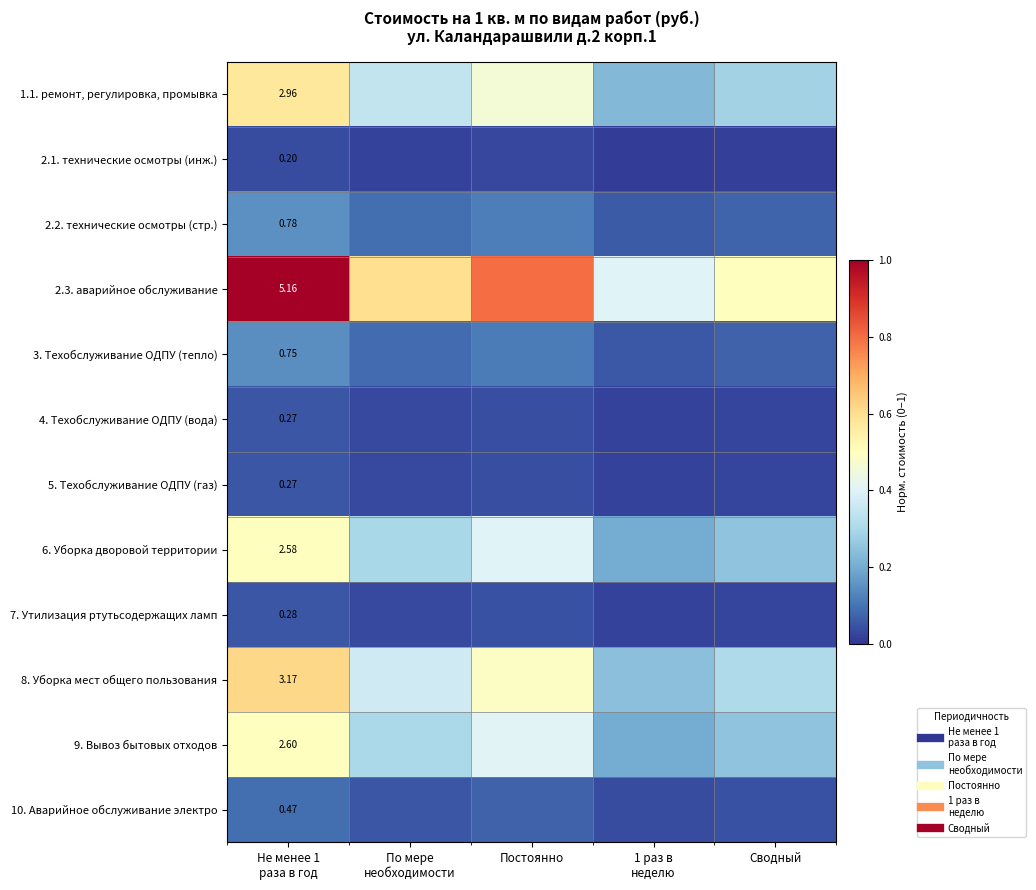

The 10. Аварийное обслуживание электро series shows 0.0 at Не менее 1 раза в год. True or false?

False